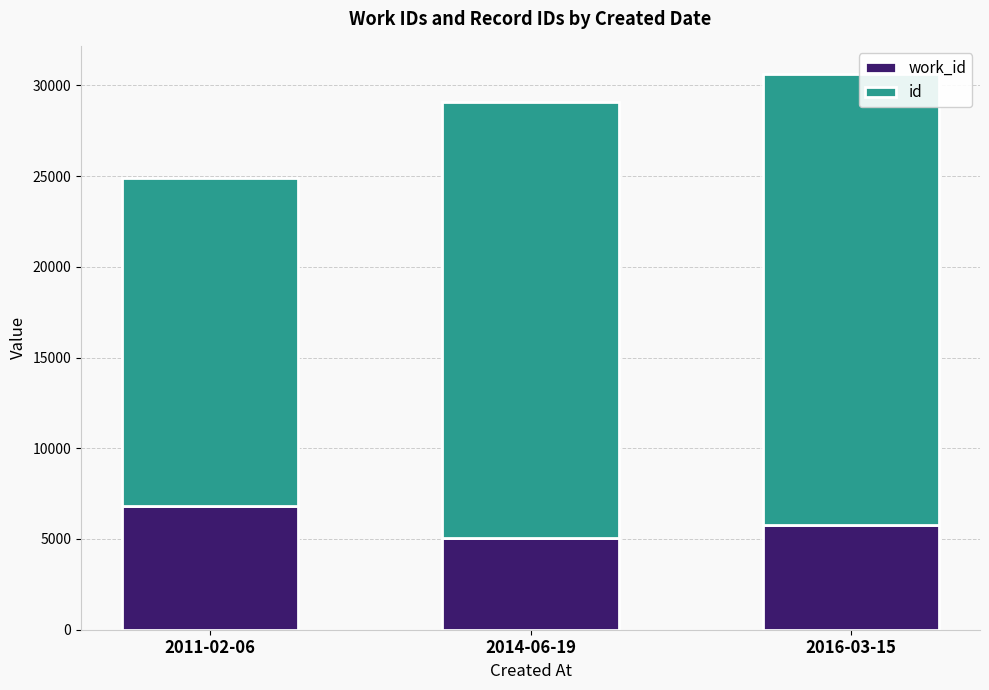

At which category is the sum across all series the highest?

2016-03-15